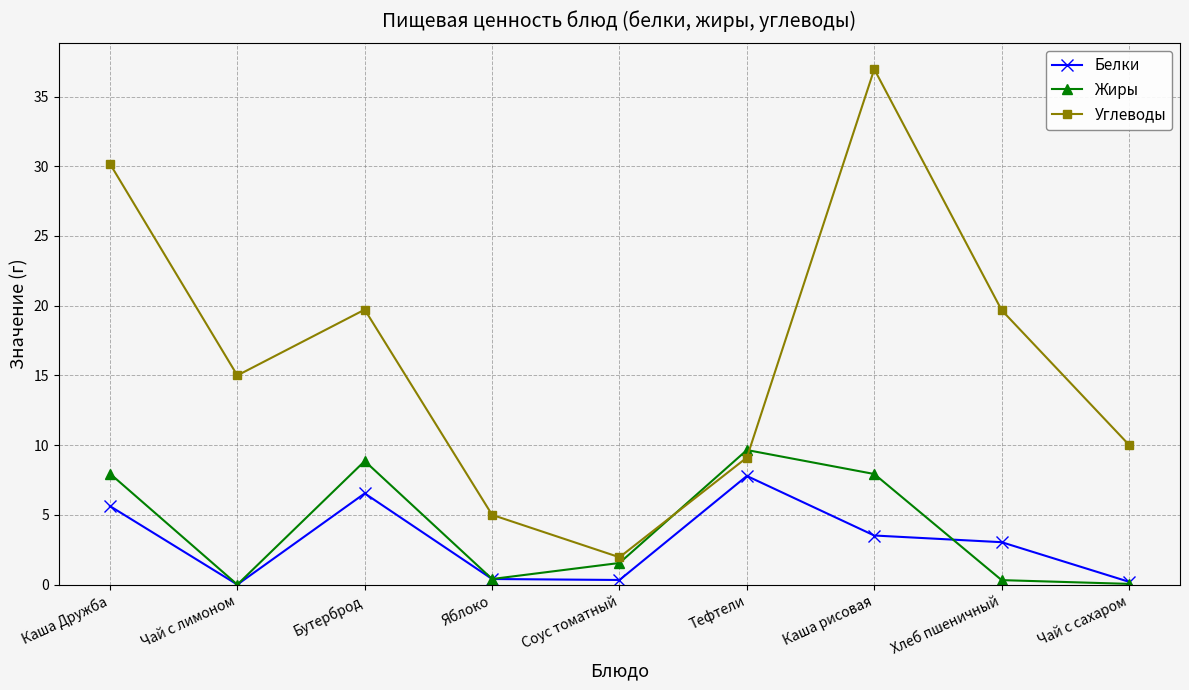

True or false: Белки and Углеводы intersect in this chart.

False